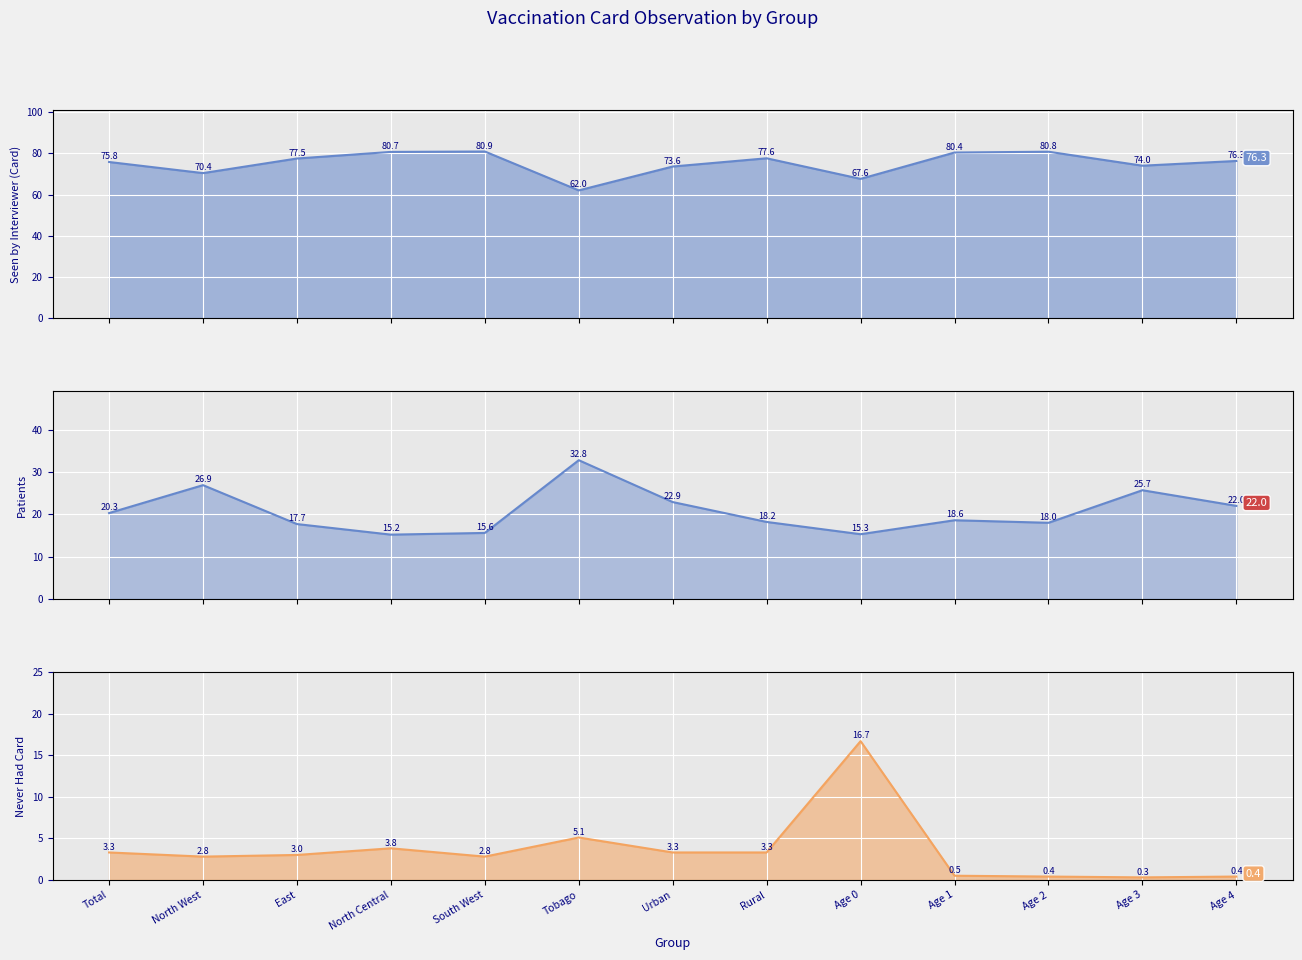

Reading left to right, what are all the values shown in this chart?

Seen by Interviewer (Card): 75.8	70.4	77.5	80.7	80.9	62.0	73.6	77.6	67.6	80.4	80.8	74.0	76.3
Not Seen by Interviewer: 20.3	26.9	17.7	15.2	15.6	32.8	22.9	18.2	15.3	18.6	18.0	25.7	22.0
Never Had Card: 3.3	2.8	3.0	3.8	2.8	5.1	3.3	3.3	16.7	0.5	0.4	0.3	0.4